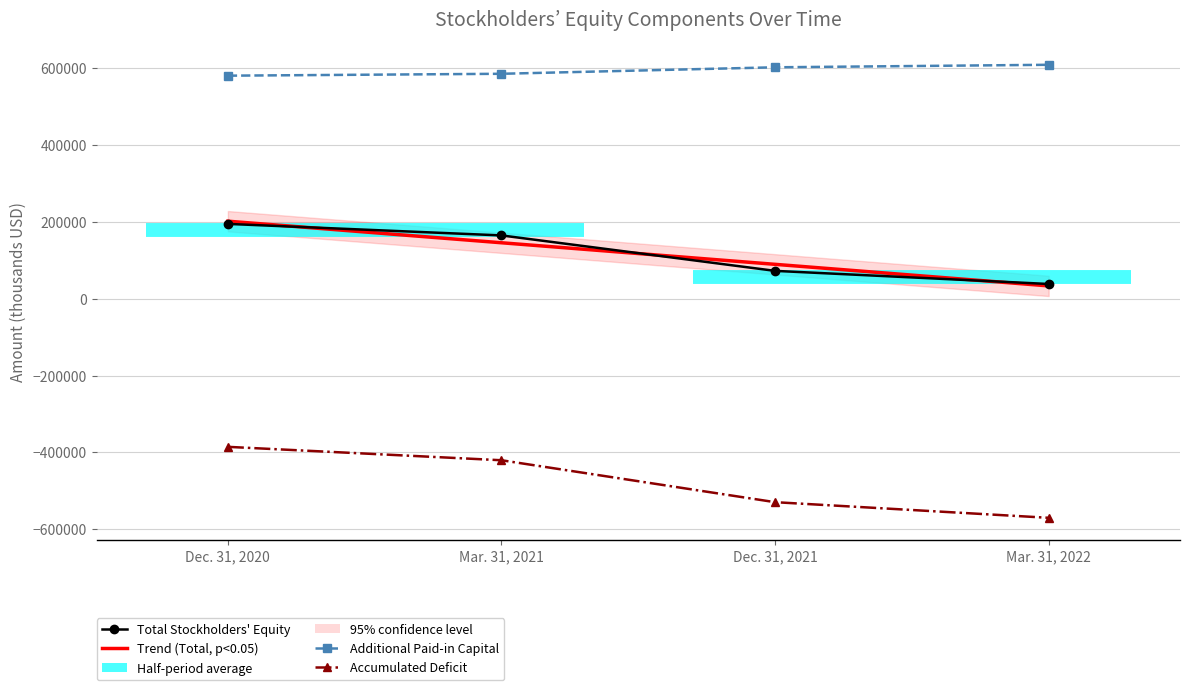

The Total Stockholders' Equity series shows 164339.0 at Mar. 31, 2021. True or false?

True